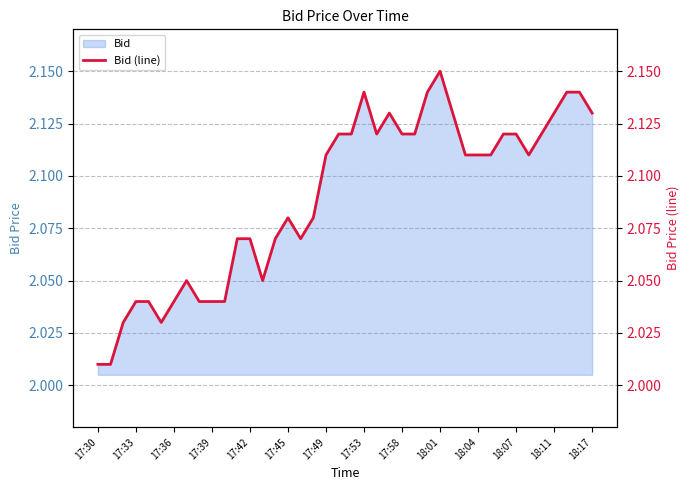

Reading right to left, list all the values displayed in this chart.

2.1	2.1	2.1	2.1	2.1	2.1	2.1	2.1	2.1	2.1	2.1	2.1	2.1	2.1	2.1	2.1	2.1	2.1	2.1	2.1	2.1	2.1	2.1	2.1	2.1	2.1	2.0	2.1	2.1	2.0	2.0	2.0	2.0	2.0	2.0	2.0	2.0	2.0	2.0	2.0